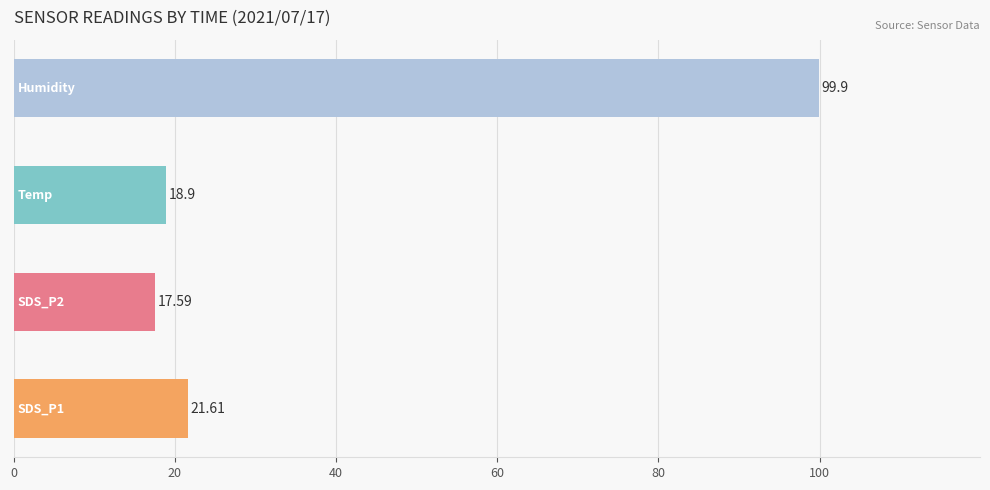

What is the sum of all values?

158.0